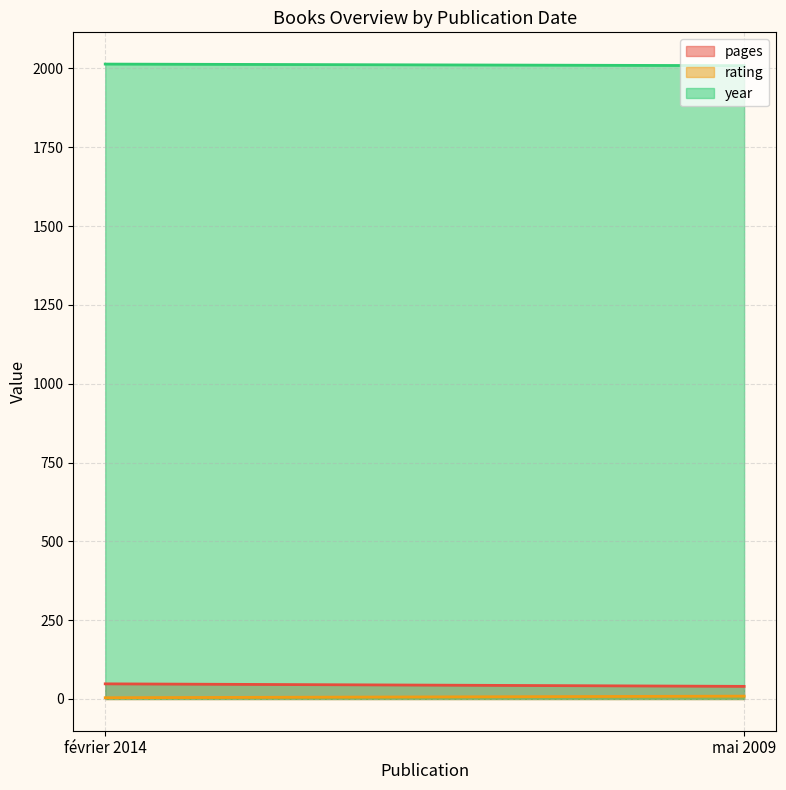

Rank the series at mai 2009 from lowest to highest value.

rating, pages, year